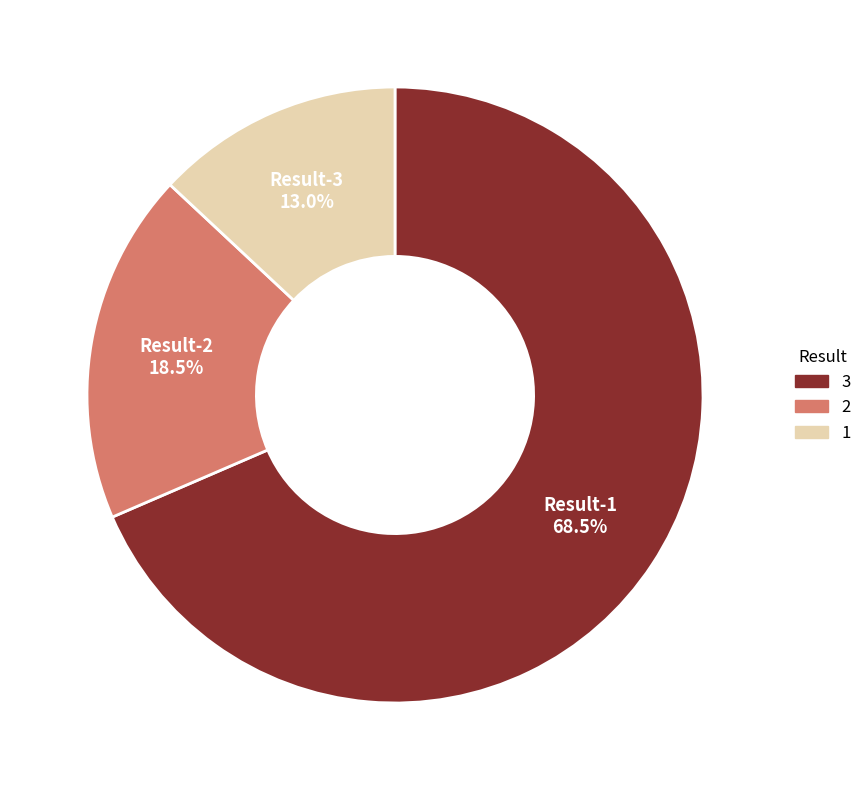

Combined, what portion of the pie is Result-1 and Result-2?

87.0%